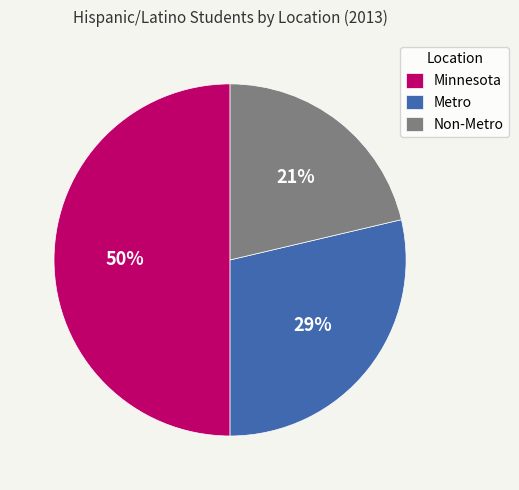

Which category has the smallest portion of the pie?

Non-Metro